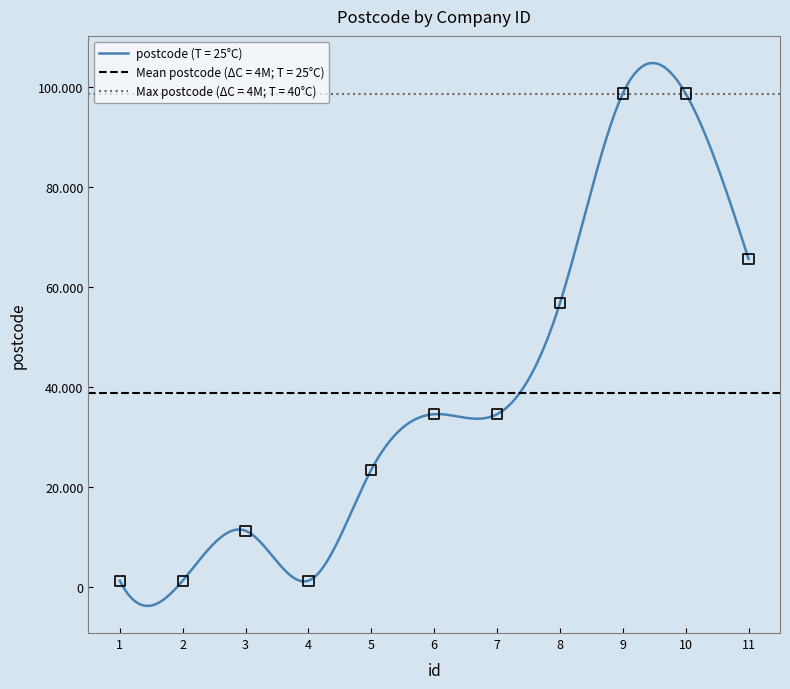

What is the ratio of the value at 11 to the value at 7?

1.9